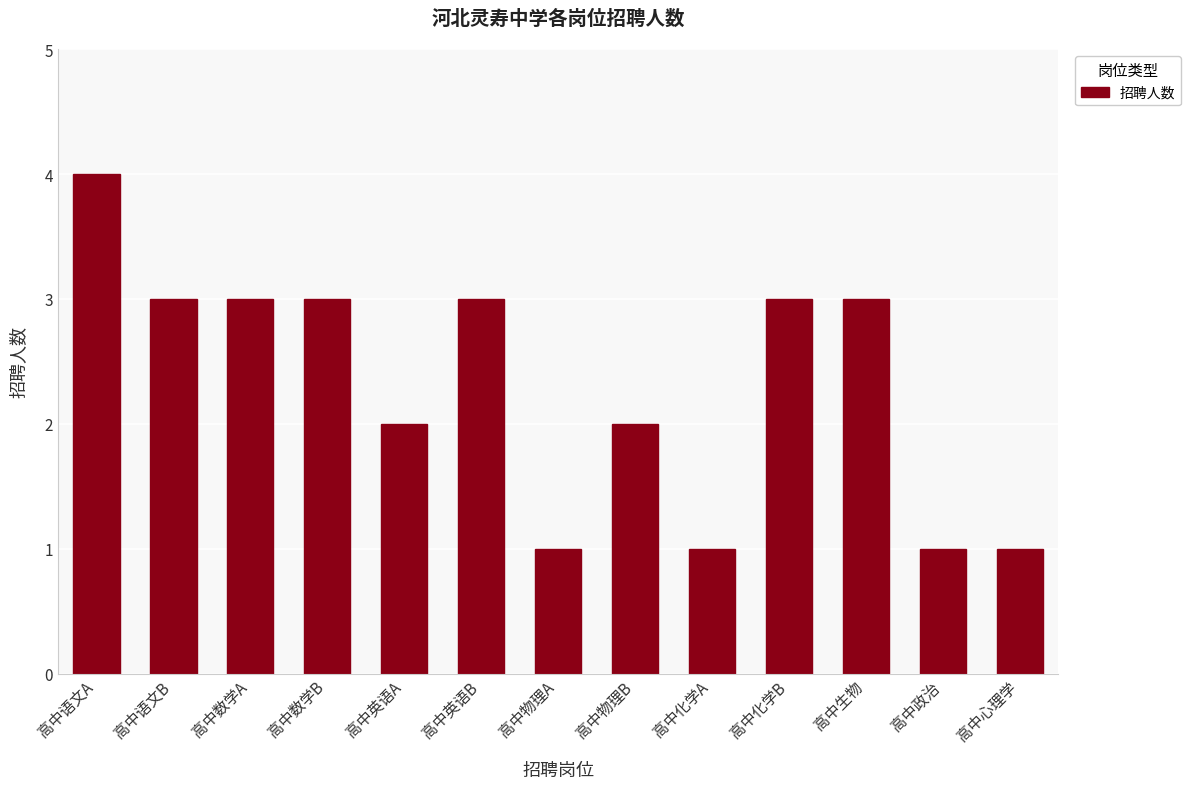

Are the bars horizontal?

No